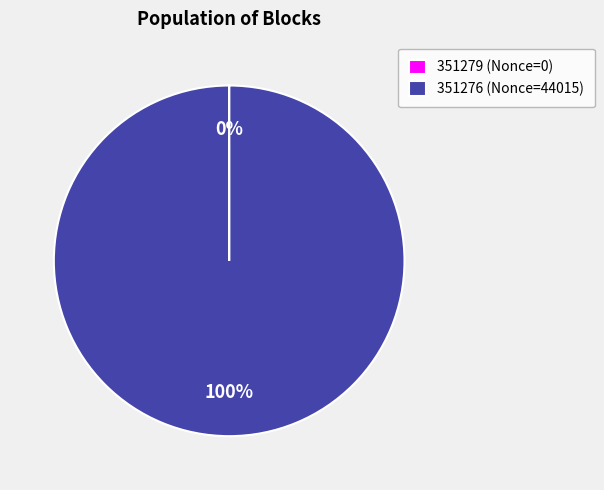

To the nearest percent, what portion does 351276 (Nonce=44015) represent?

100%